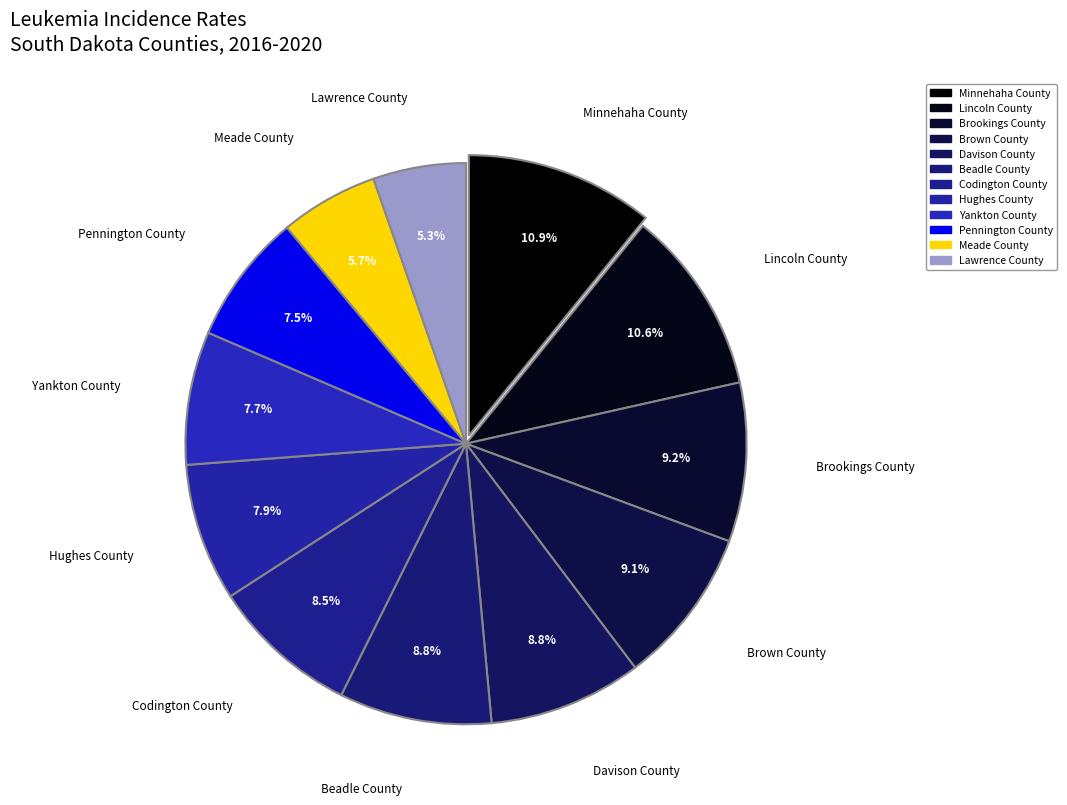

To the nearest percent, what is the average slice percentage?

8%